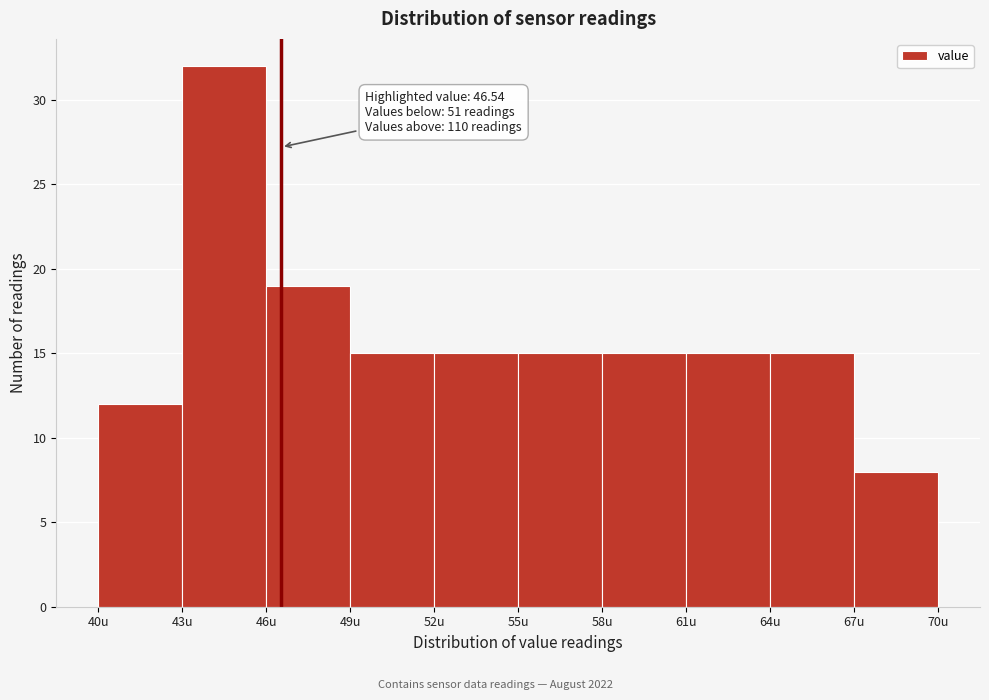

Which range on the x-axis has the tallest bar?

43 to 46